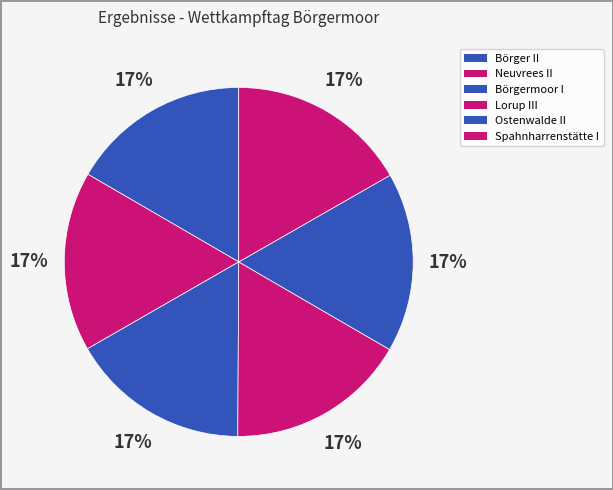

Count the number of slices in the pie.

6